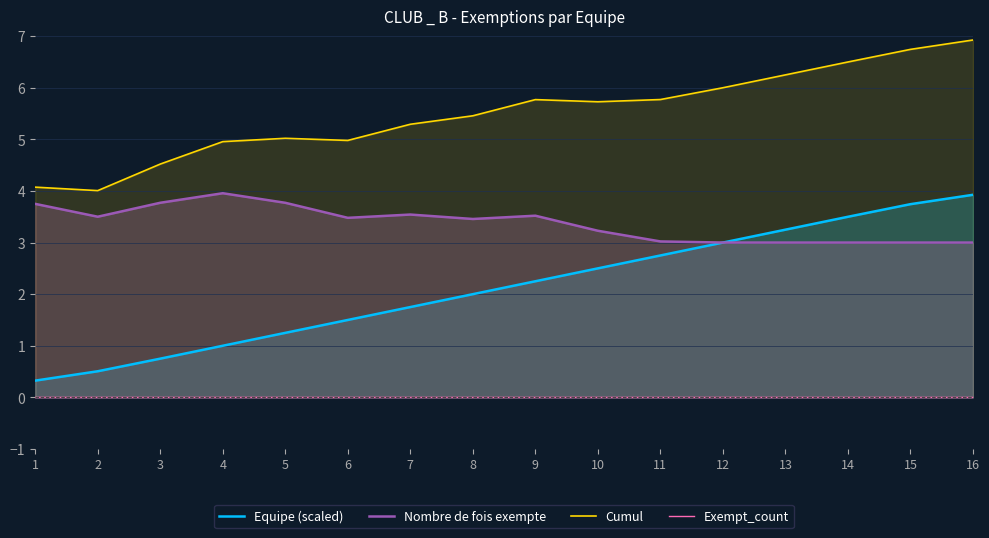

Where is Equipe (scaled) nearest to the value 2?

8